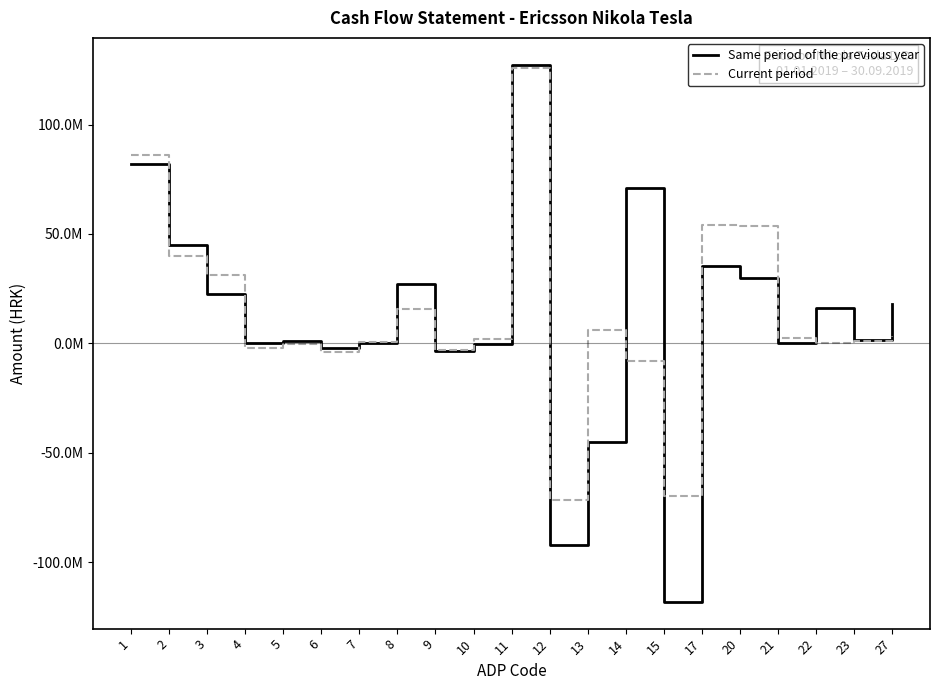

Where does the Same period of the previous year series first go above 1715100?

1